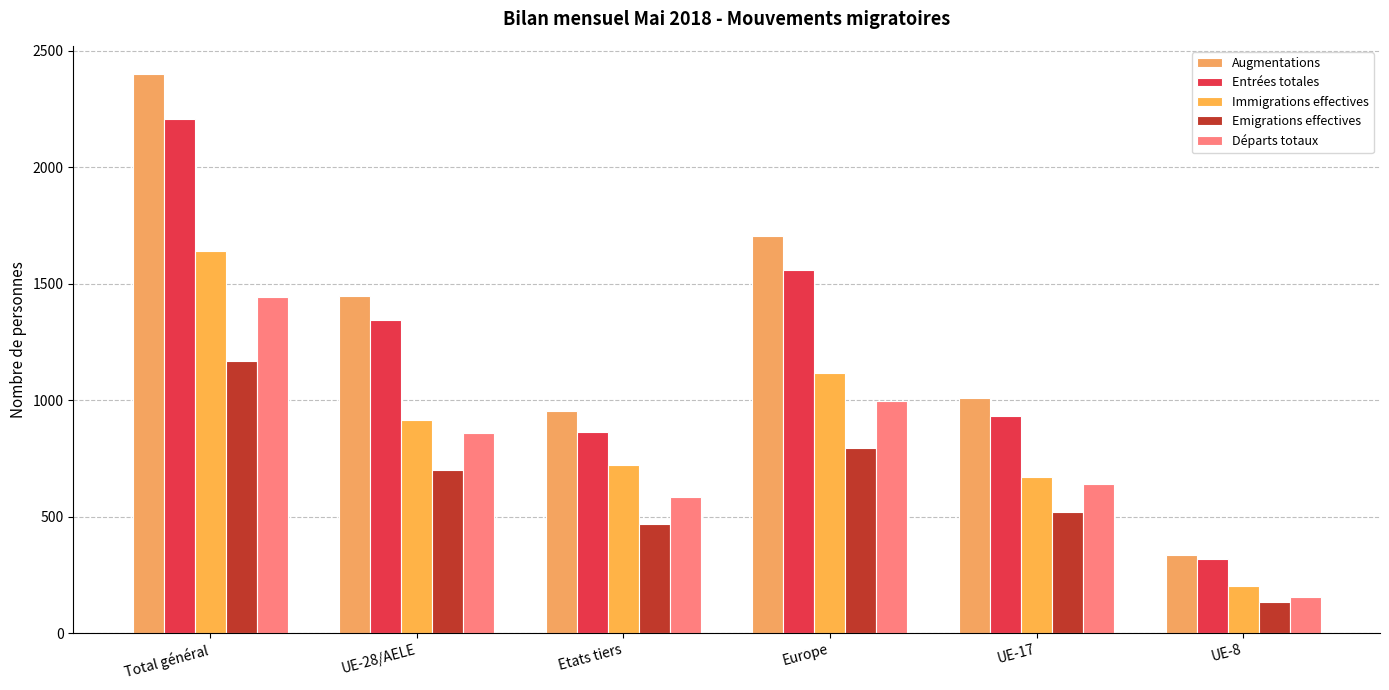

Reading left to right, list all the values displayed in this chart.

Augmentations: 2402	1448	954	1706	1011	335
Entrées totales: 2207	1343	864	1559	932	320
Immigrations effectives: 1640	917	723	1116	672	204
Emigrations effectives: 1169	701	468	793	519	132
Départs totaux: 1443	859	584	998	642	154